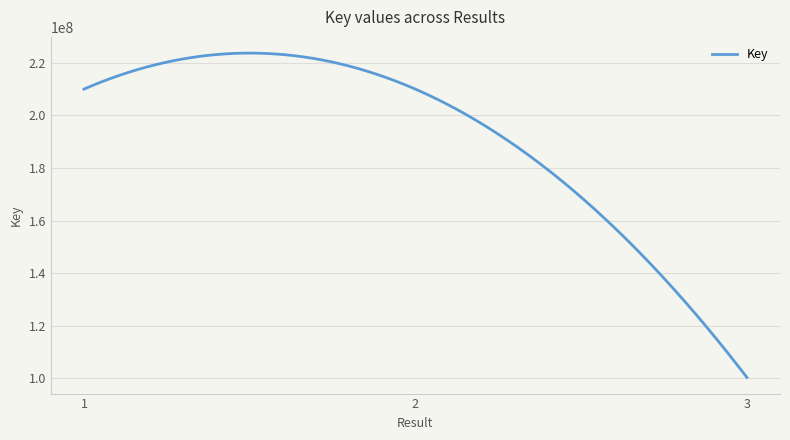

What is the minimum value shown in the chart?

100402558.0